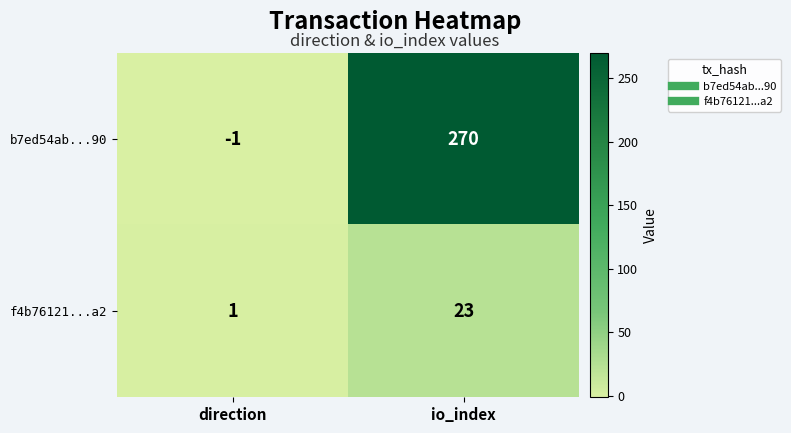

List the series in order of their peak value, lowest first.

f4b76121...a2, b7ed54ab...90